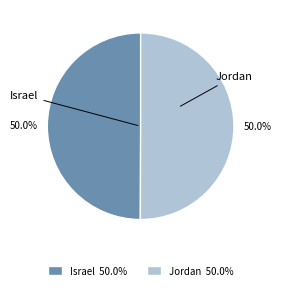

What percentage is NOT represented by Israel?

50.0%